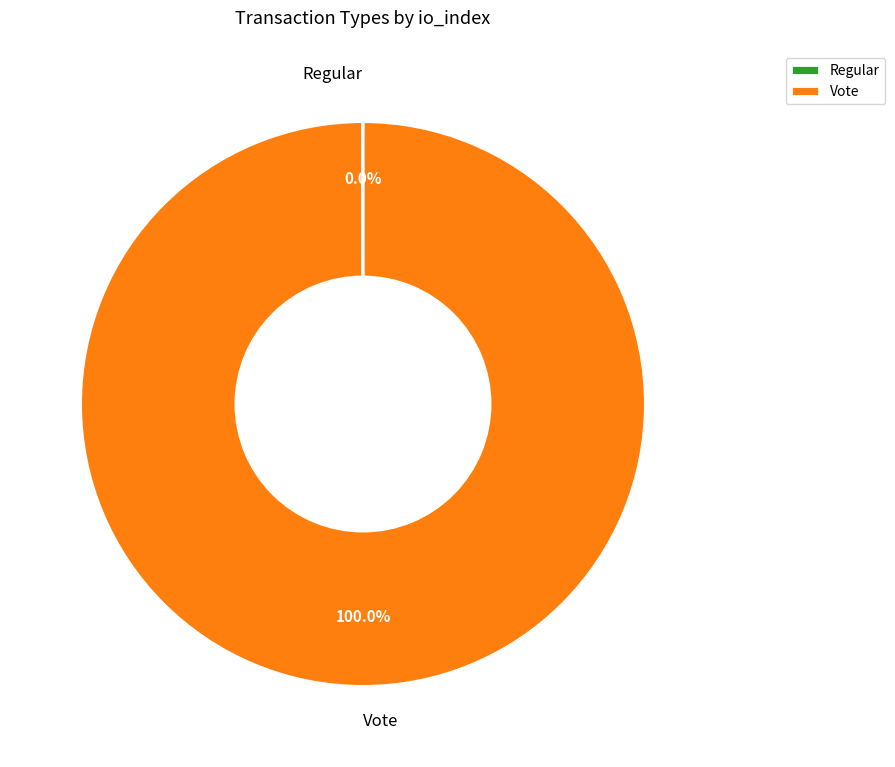

To the nearest percent, what is the difference between the largest and smallest slice percentages?

100%